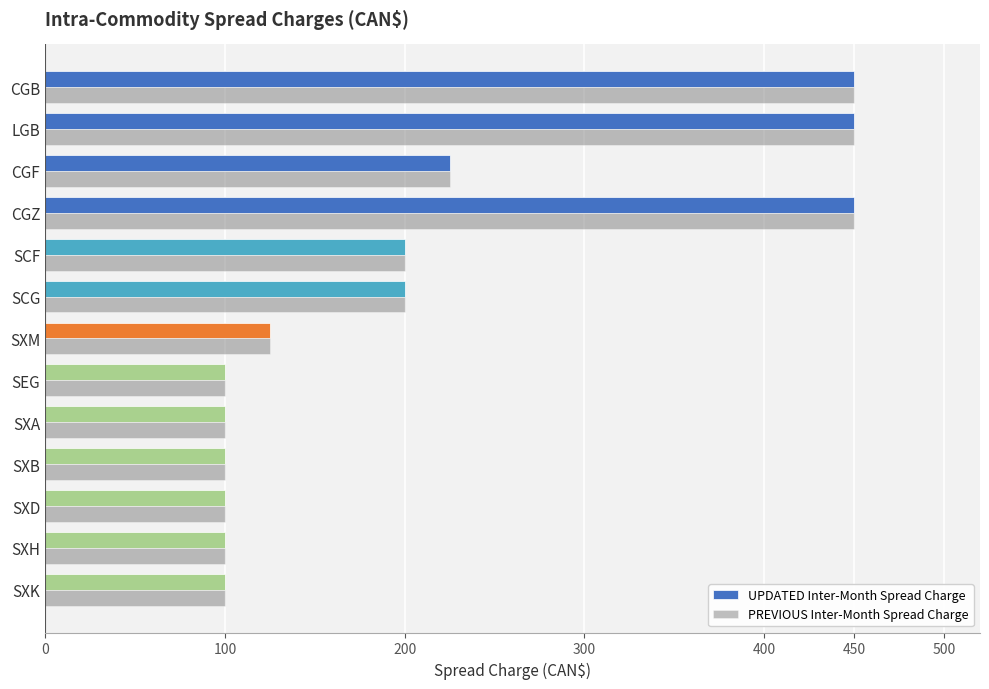

Where is PREVIOUS Inter-Month Spread Charge nearest to the value 275?

CGF